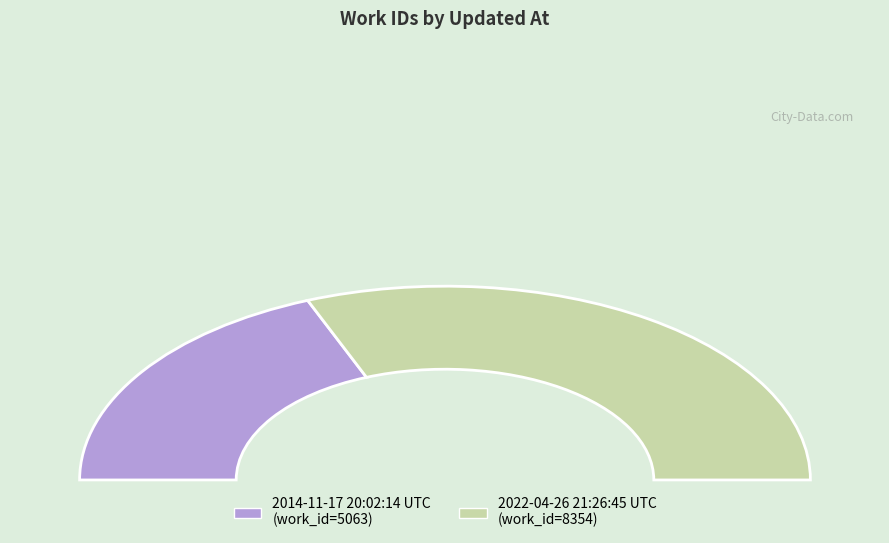

How many segments does this pie chart have?

2